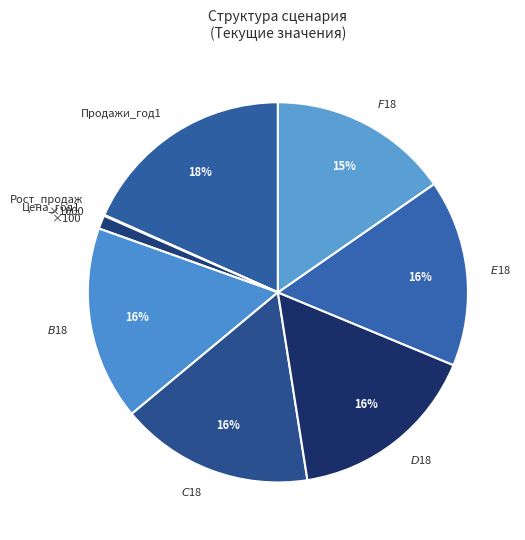

Is there a majority slice in this chart?

No